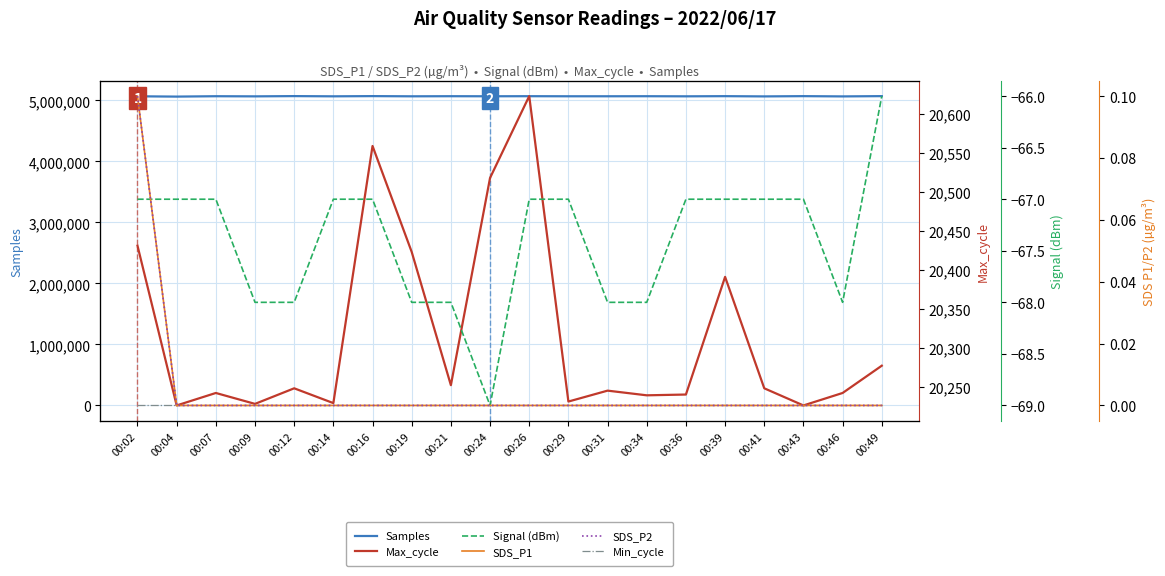

At which category does the chart reach its peak across all series?

00:12